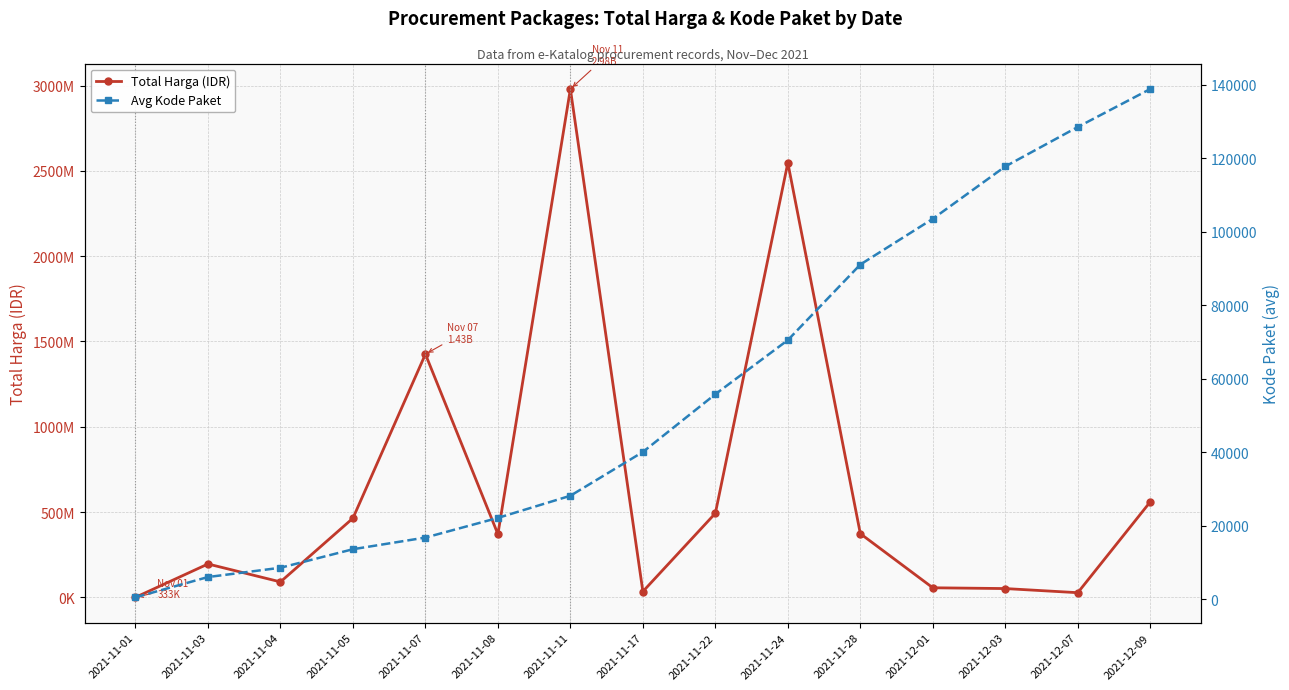

At which label does Total Harga (IDR) reach its minimum?

2021-11-01